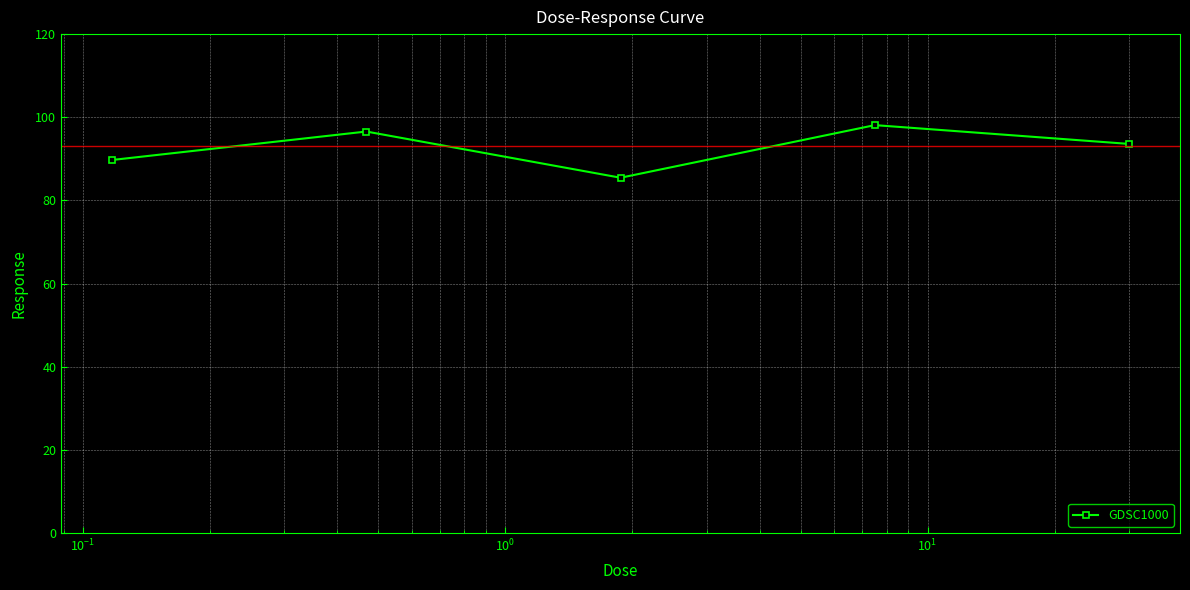

Count the number of categories in the chart.

5